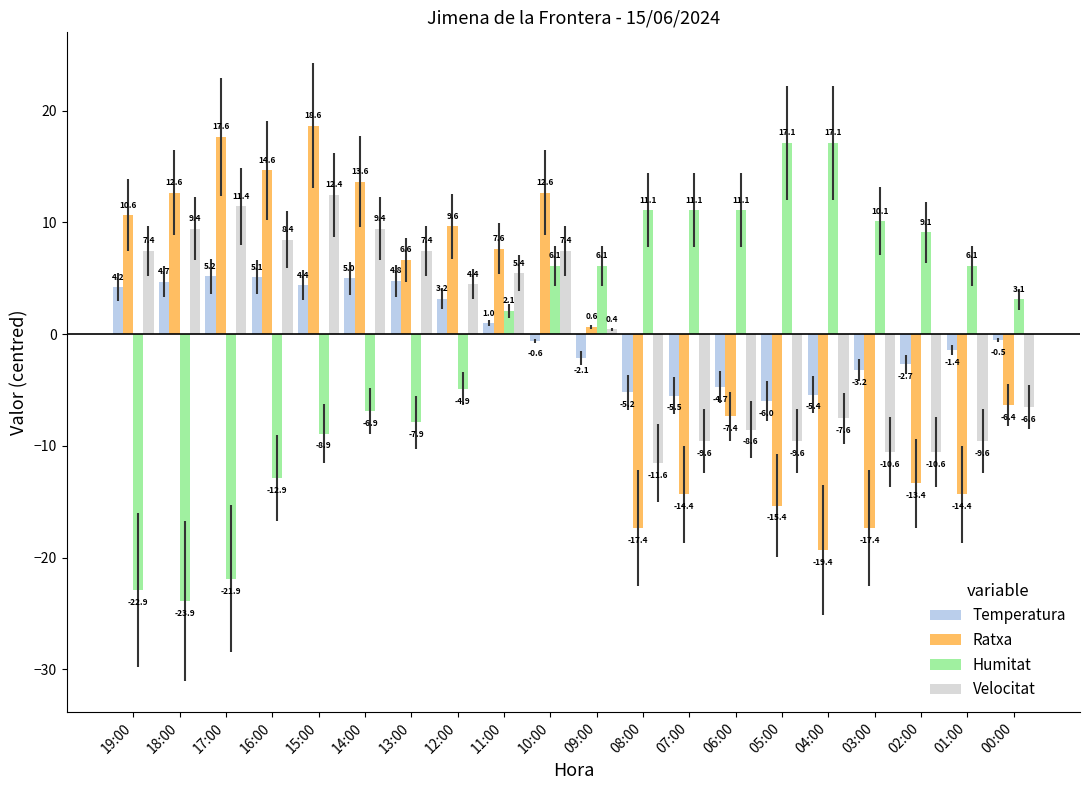

What is the label of the 13th bar from the right?

12:00